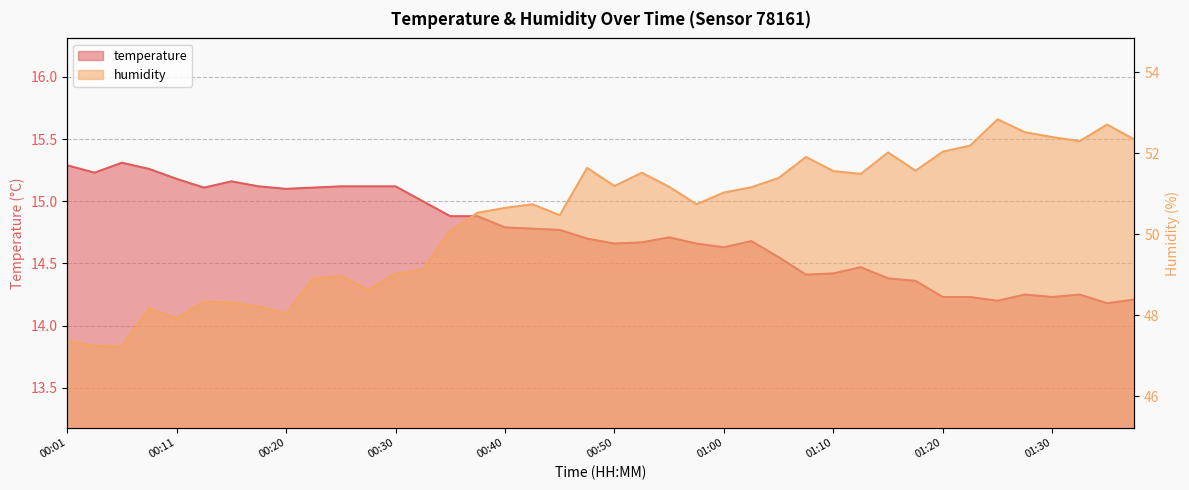

Which label corresponds to the smallest value in the chart?

01:35